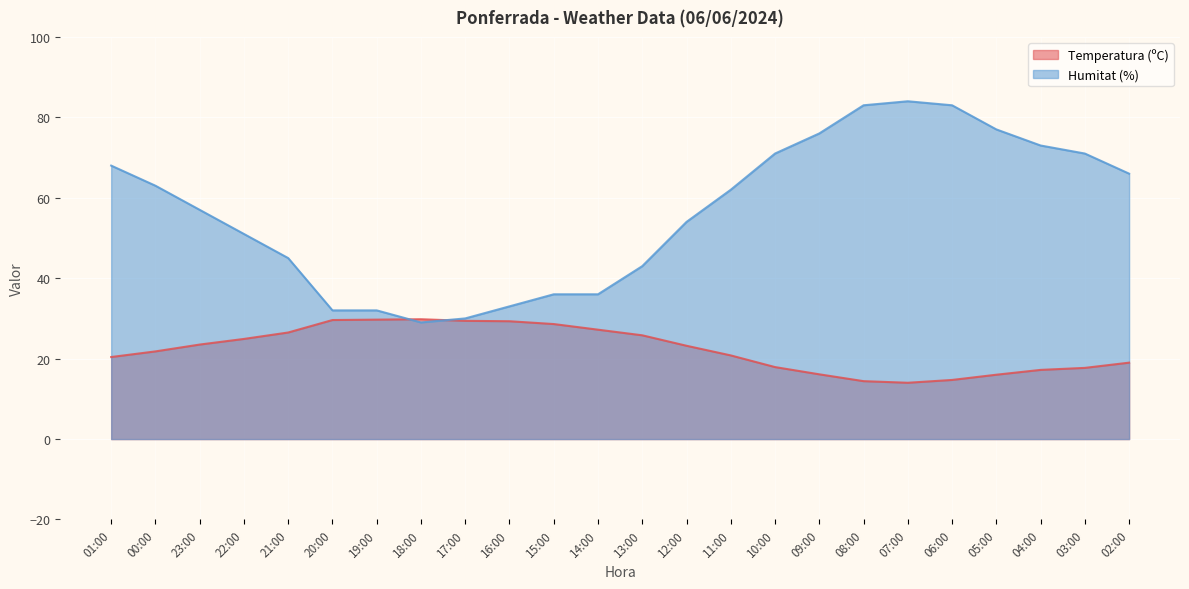

What is the label of the 7th point from the left?

19:00